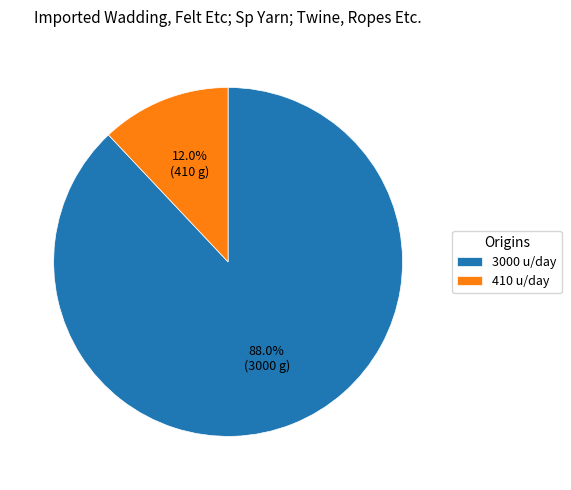

Which slice represents more than half of the pie?

3000 u/day